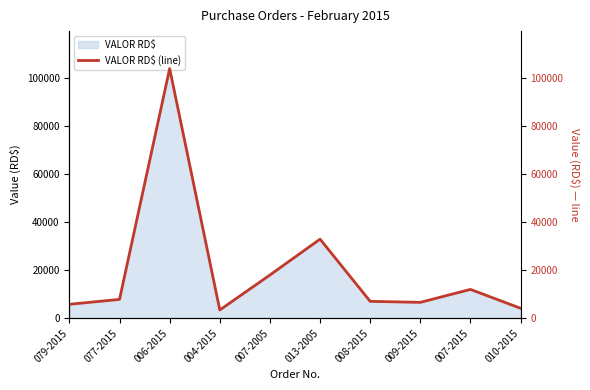

What is the ratio of the value at 079-2015 to the value at 006-2015?

0.1